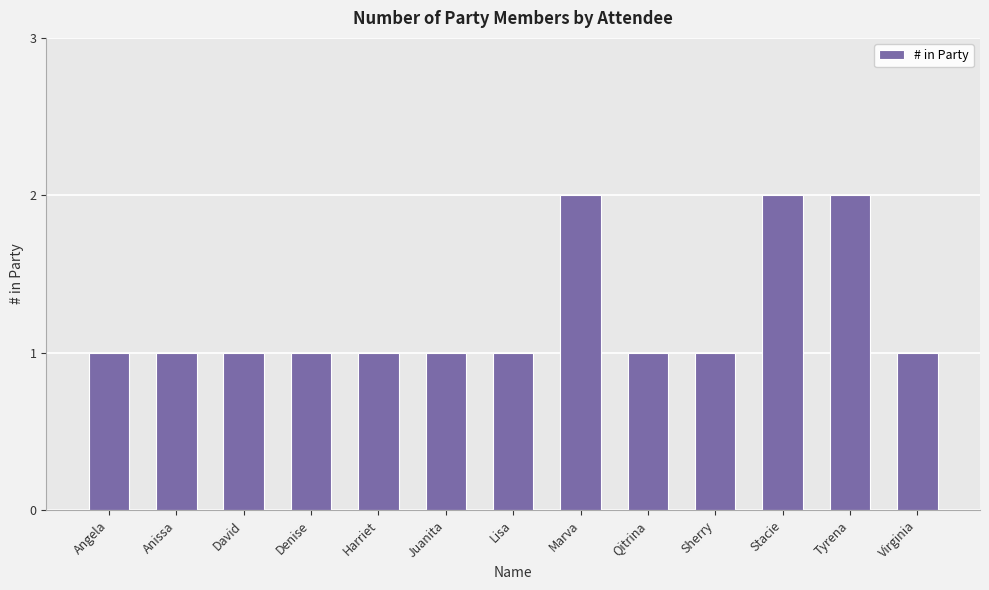

What is the ratio of the value at Tyrena to the value at Stacie?

1.0